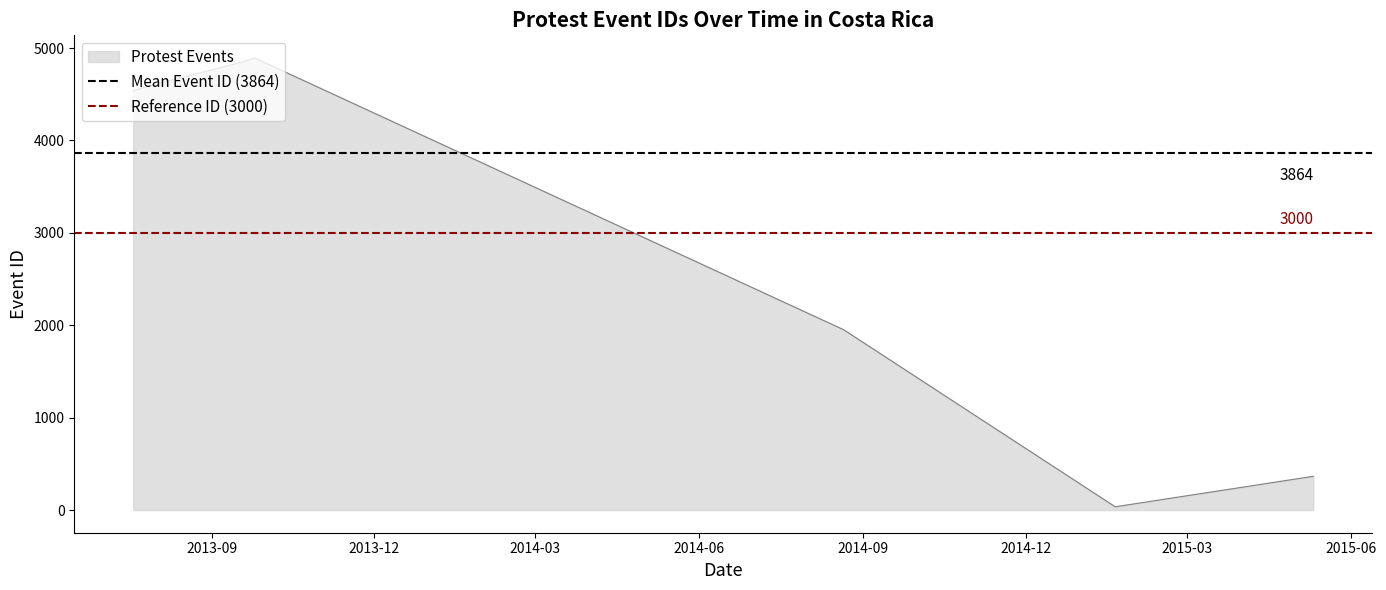

The value of Reference ID (3000) at 2013-12 is 3000.0. True or false?

True